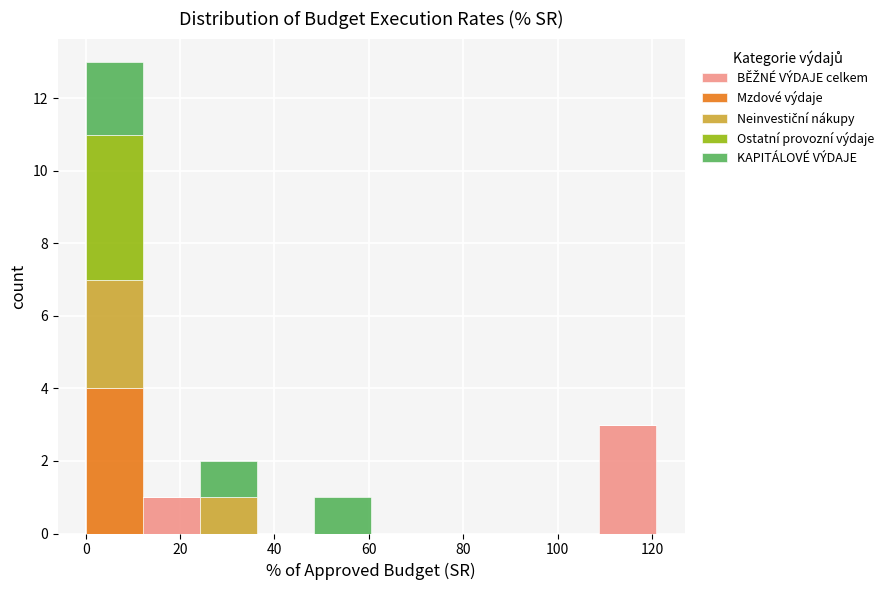

Reading left to right, transcribe this chart: for each stacked bar, give the range it covers on the x-axis and its total height. Neither the bar edges nor the heights are printed on the chart, so give them approximately, as read against the axes.

0 to 12: 13
12 to 24: 1
24 to 36: 2
36 to 48: 0
48 to 60: 1
60 to 72: 0
72 to 84: 0
84 to 96: 0
96 to 108: 0
108 to 120: 3